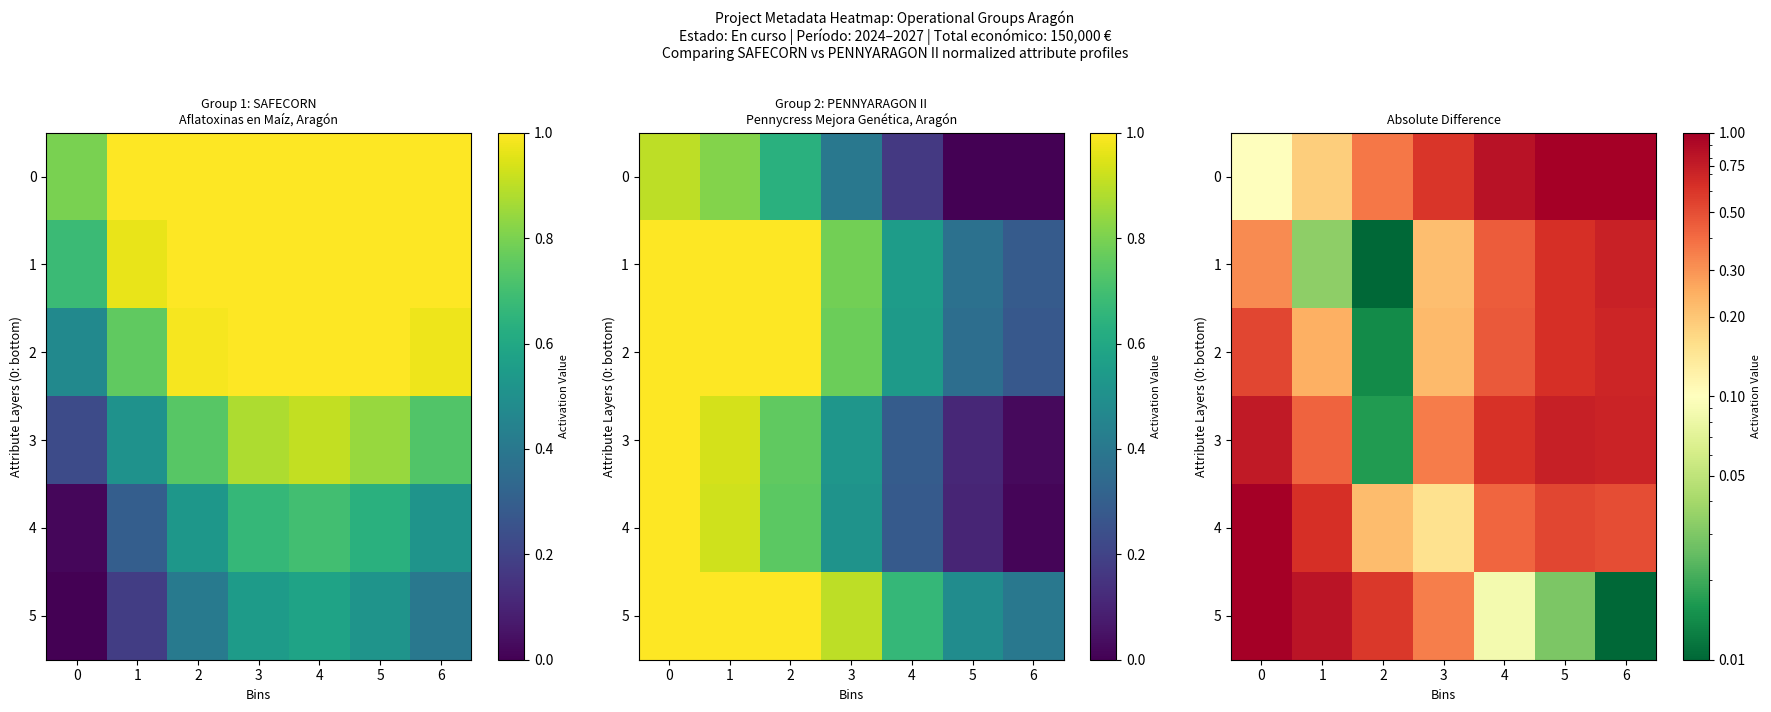

What is the spread (max minus min) of values at 5?

1.0